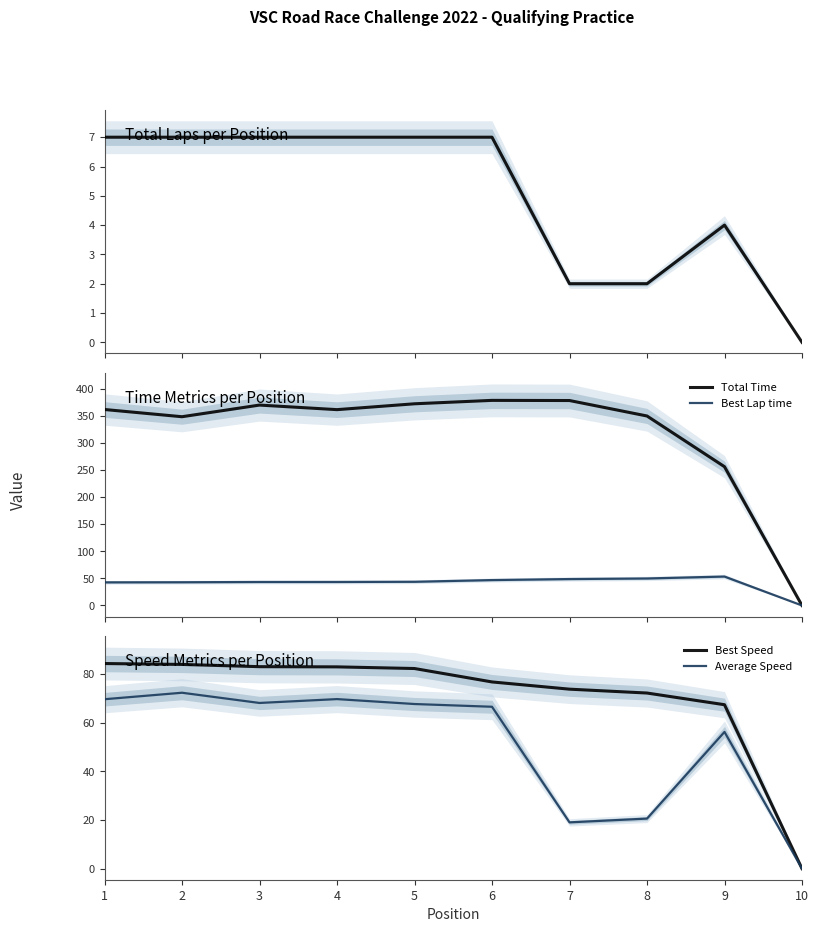

True or false: Total Time and Average Speed intersect in this chart.

False